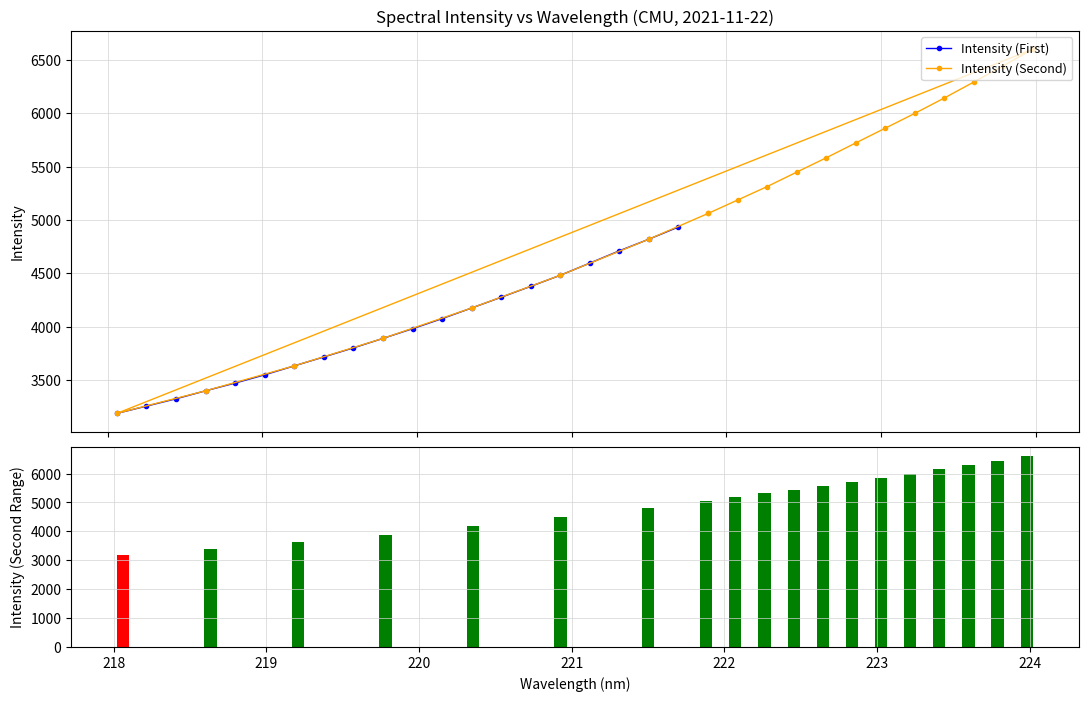

What is the value of the Intensity (First) bar at the 6th from the left?

3549.7